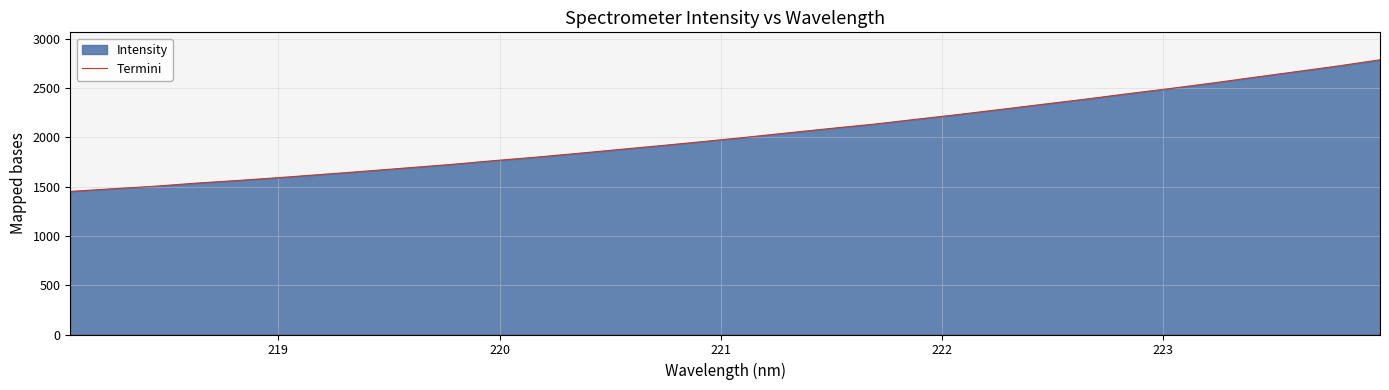

How many data points does each series have?

32